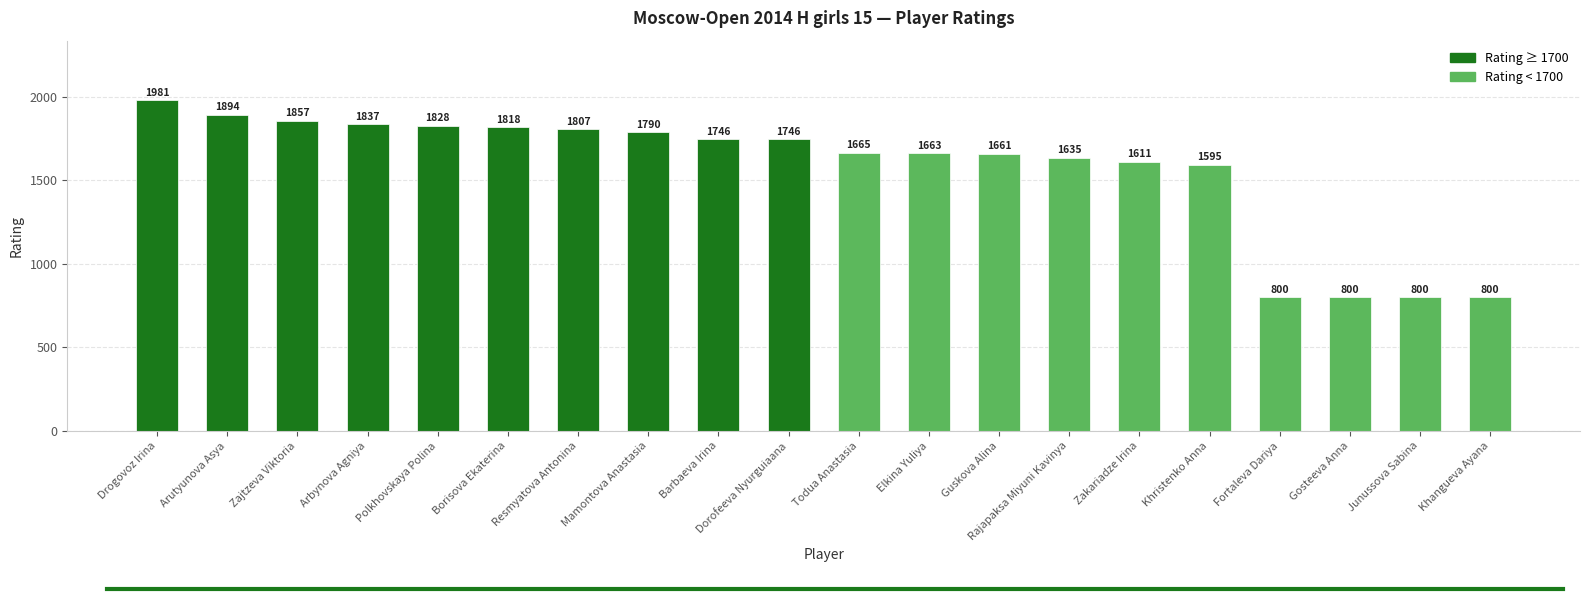

What is the difference between the maximum and minimum values?

1181